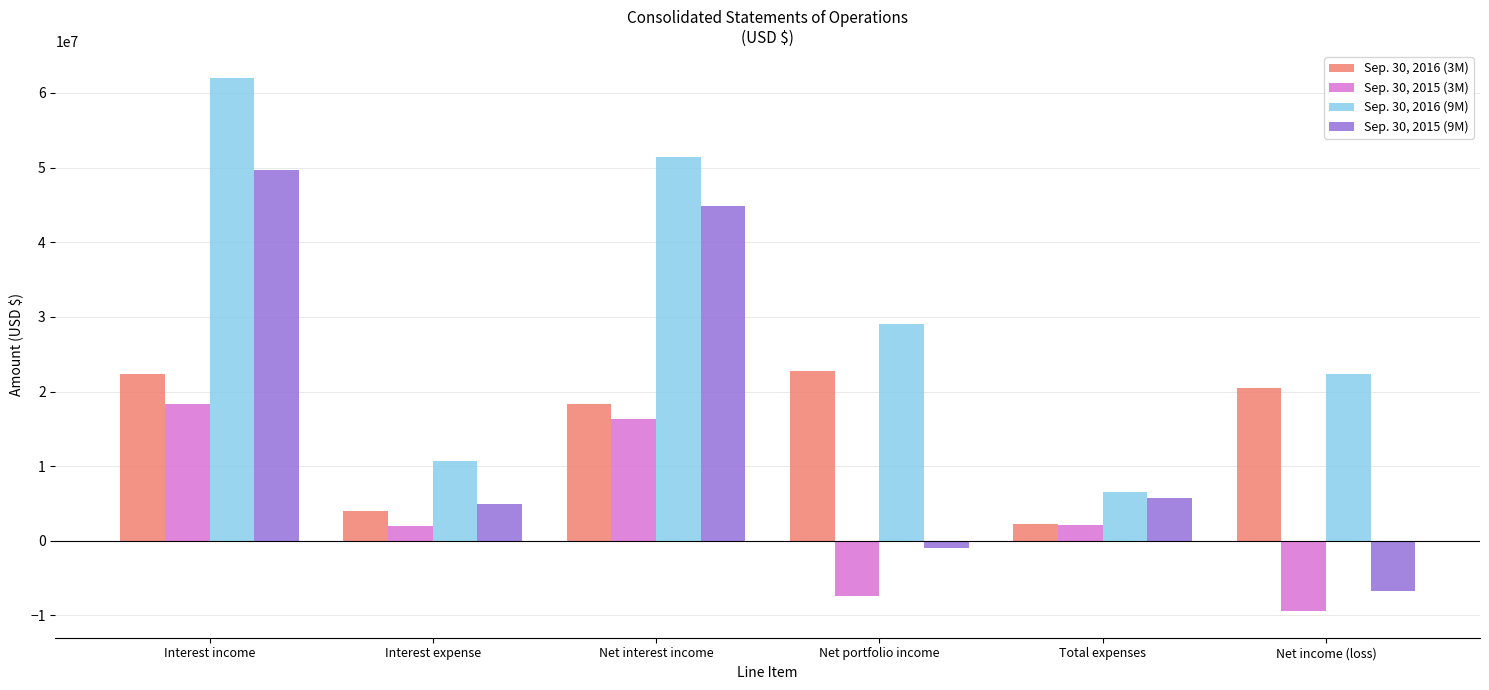

Rank the series at Net portfolio income from lowest to highest value.

Sep. 30, 2015 (3M), Sep. 30, 2015 (9M), Sep. 30, 2016 (3M), Sep. 30, 2016 (9M)